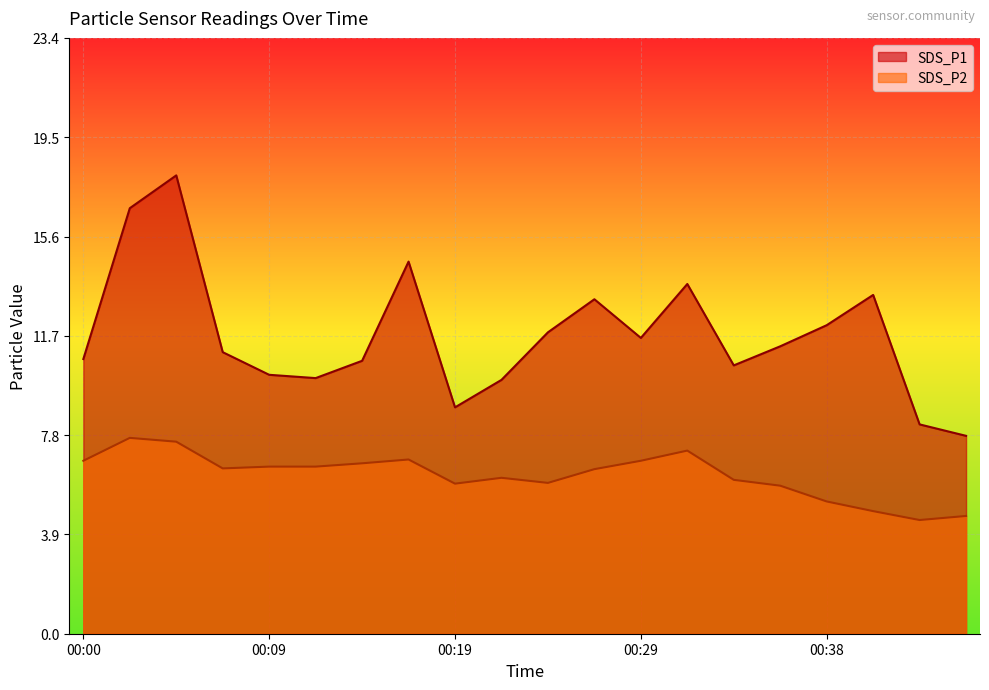

What is the maximum value for SDS_P2?

7.7